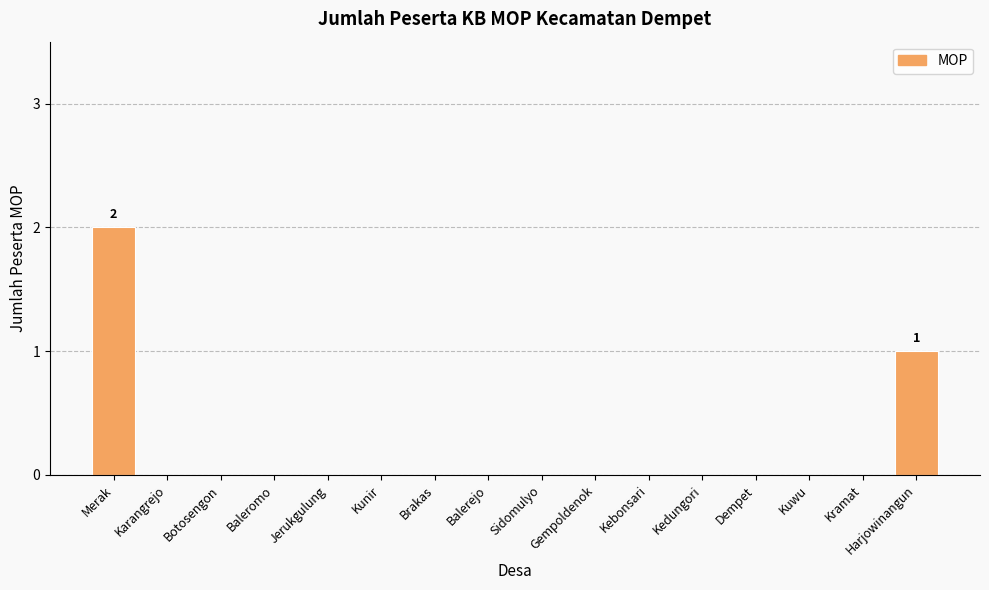

Are the bars horizontal?

No